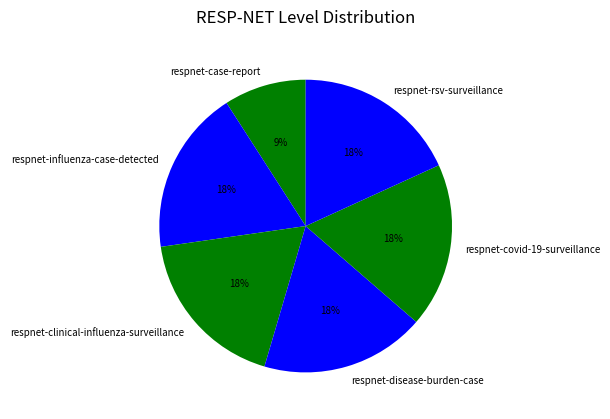

What is the ratio of the value at respnet-clinical-influenza-surveillance to the value at respnet-disease-burden-case?

1.0